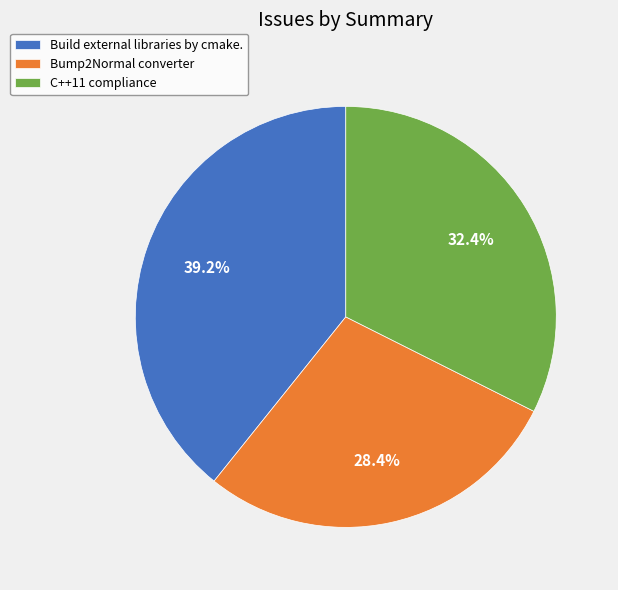

To the nearest percent, what is the difference between the largest and smallest slice percentages?

11%